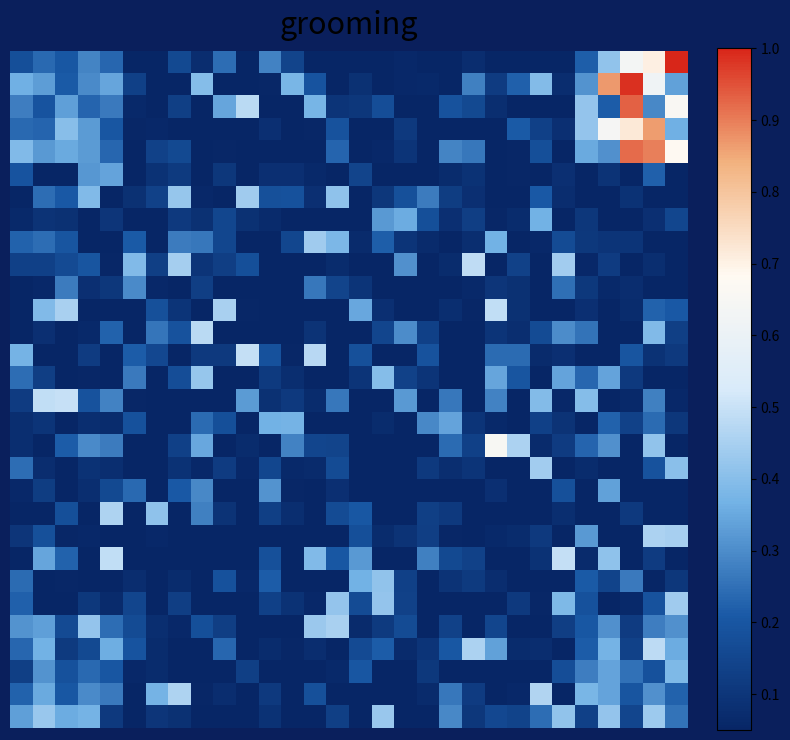

At how many categories does at least one series exceed 0?

30